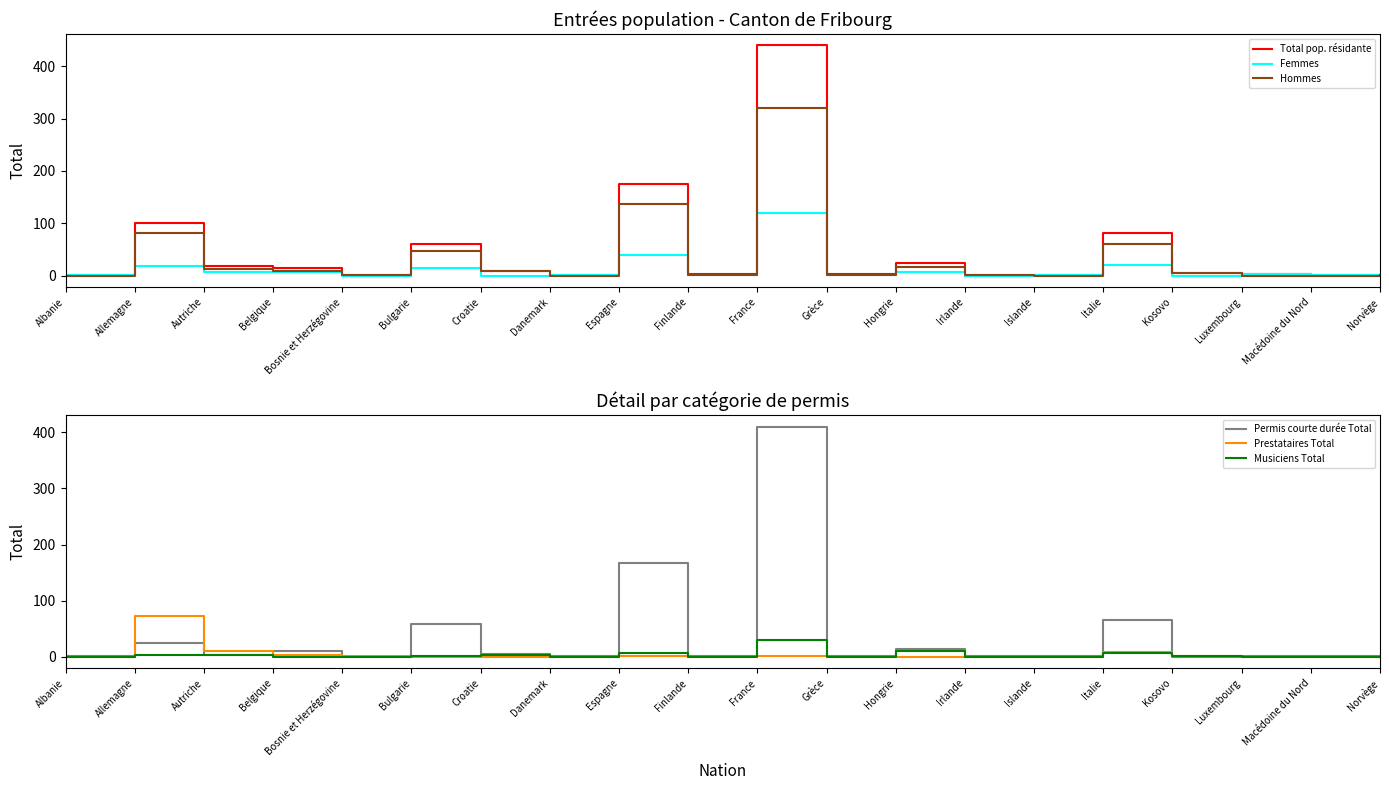

What are all the series names shown in the legend?

Total pop. résidante, Femmes, Hommes, Permis courte durée Total, Prestataires Total, Musiciens Total